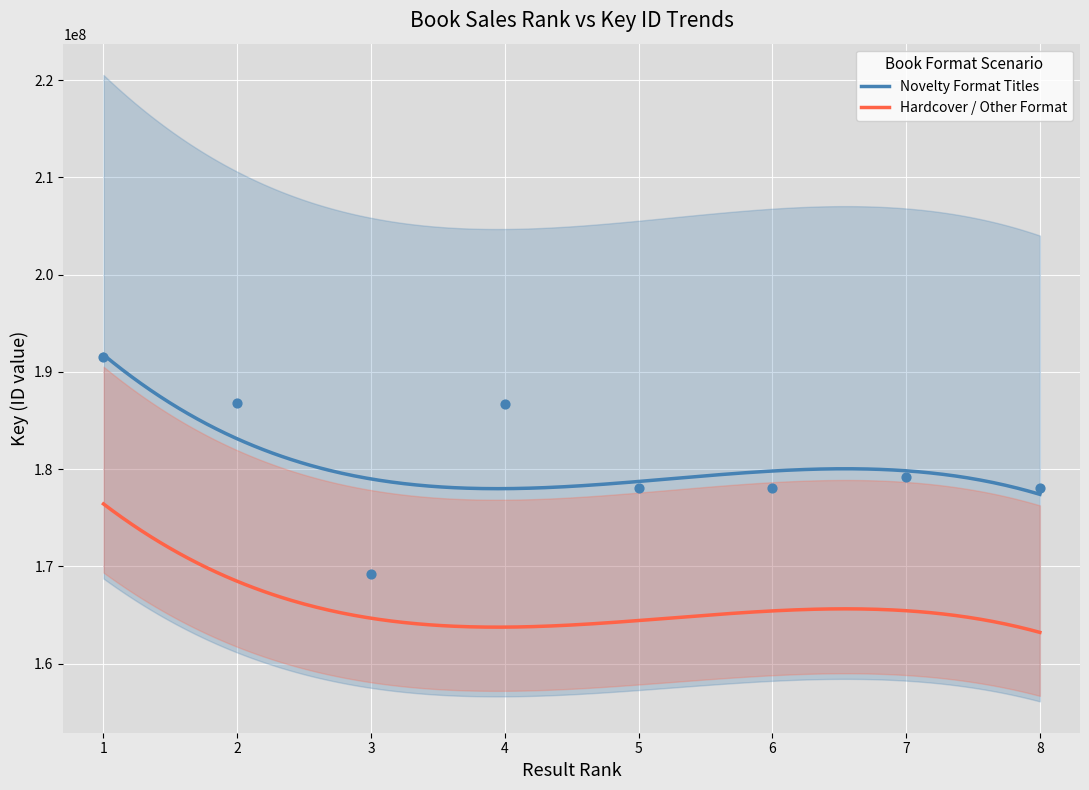

Approximately how many times larger is the value at 2 compared to 6?

1.0